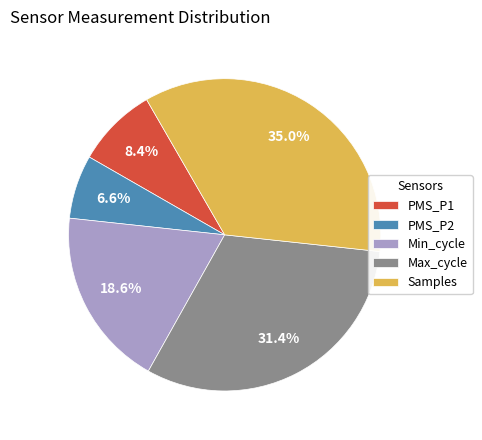

Rank the categories by value from highest to lowest.

Samples, Max_cycle, Min_cycle, PMS_P1, PMS_P2